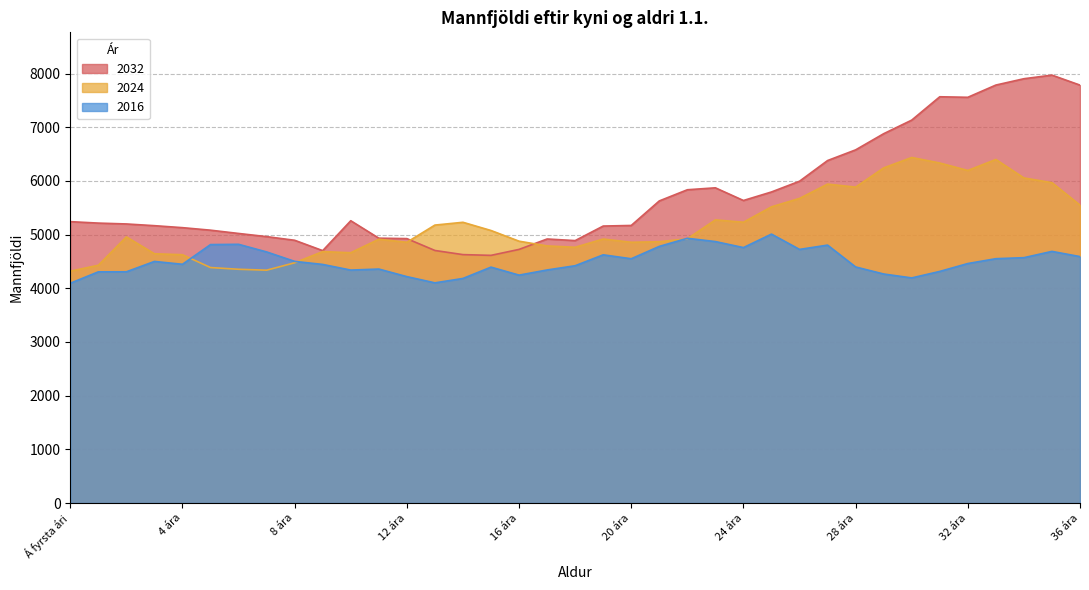

How many lines are shown in the chart?

3